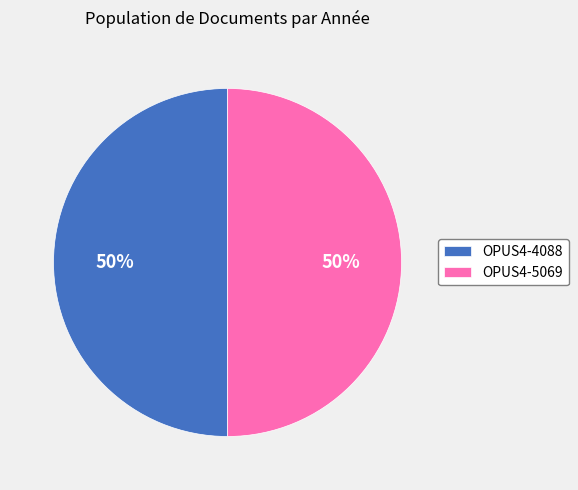

Is the sum of OPUS4-4088 and OPUS4-5069 greater than half?

Yes